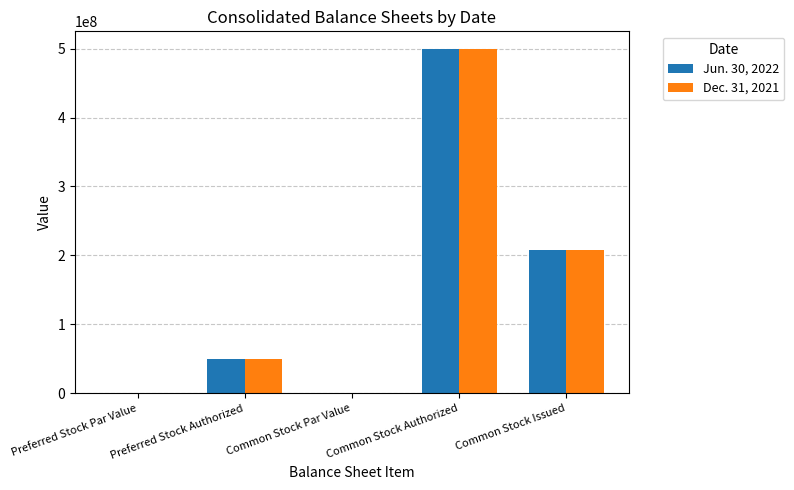

What is the total value across all series at Common Stock Authorized?

1000000000.0